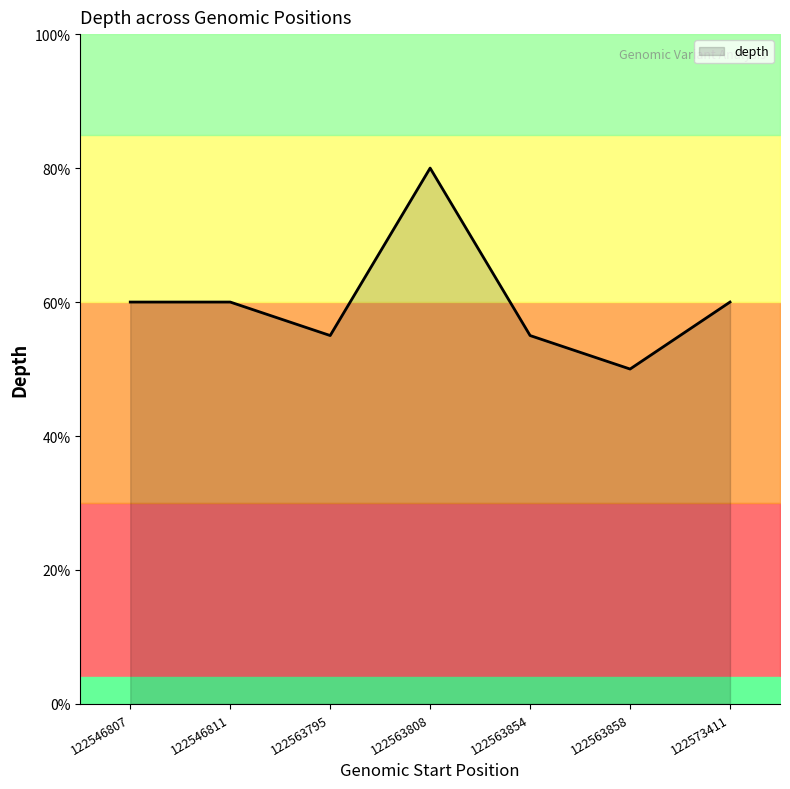

Where is the first local maximum?

122563808